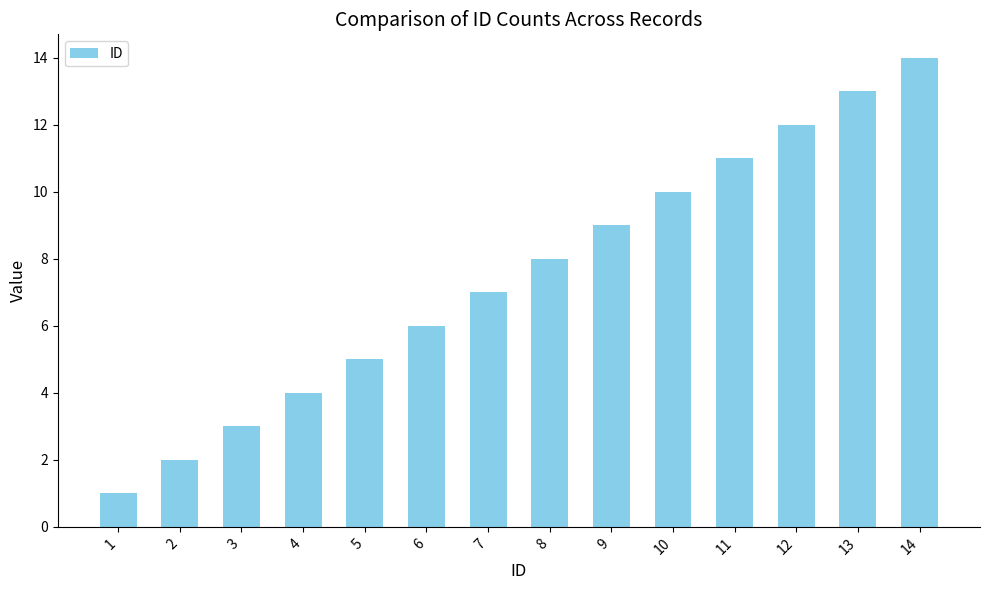

What is the change in value from 7 to 9?

+2